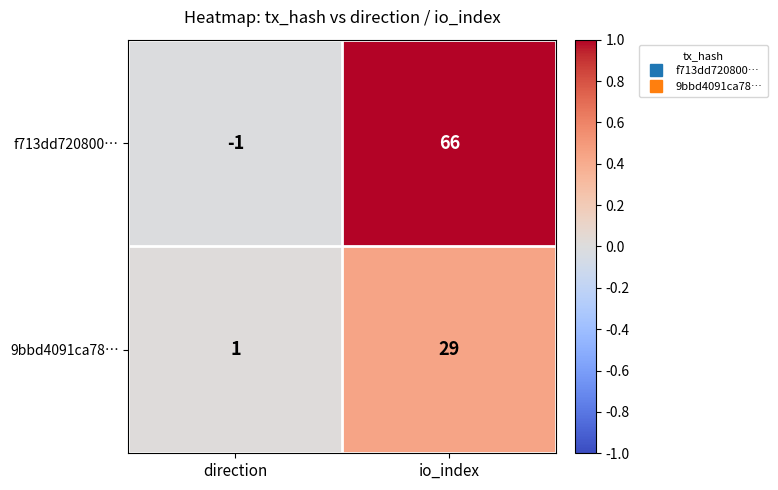

Reading left to right, list all the values displayed in this chart.

f713dd720800…: -1	66
9bbd4091ca78…: 1	29